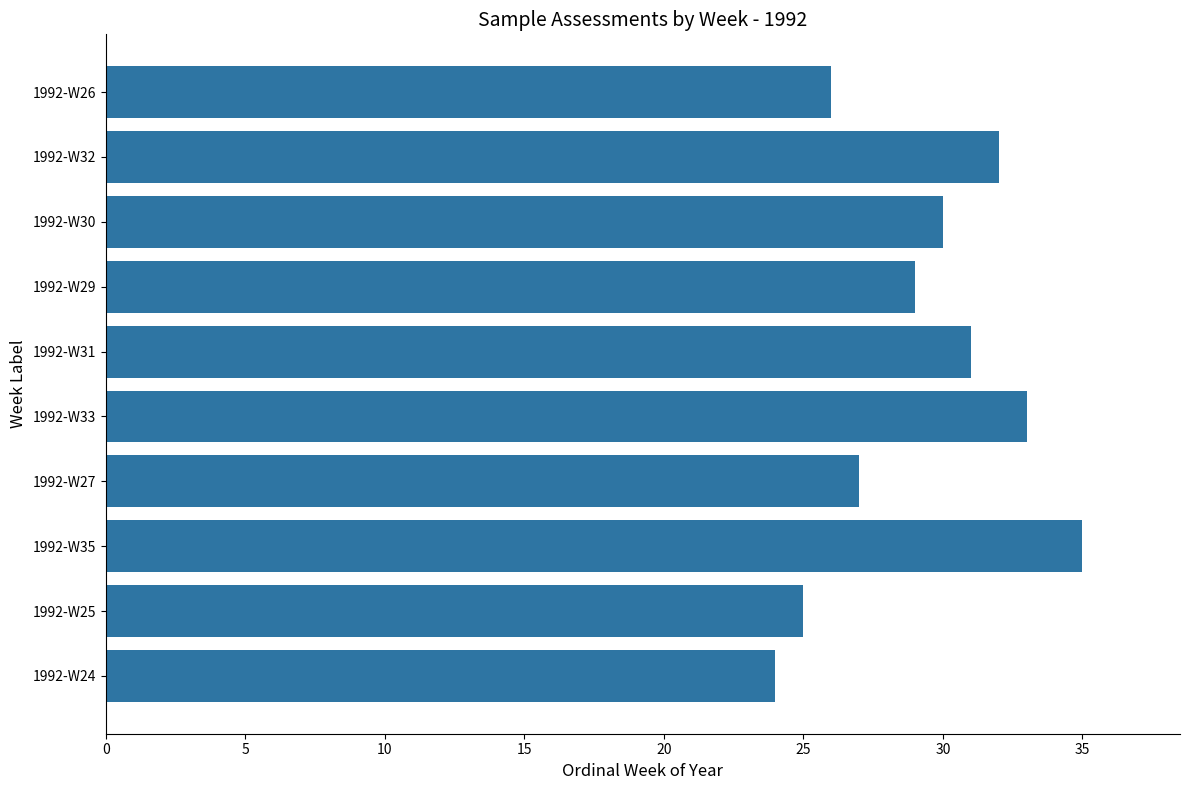

Is it true that the value at 1992-W32 is 32?

True